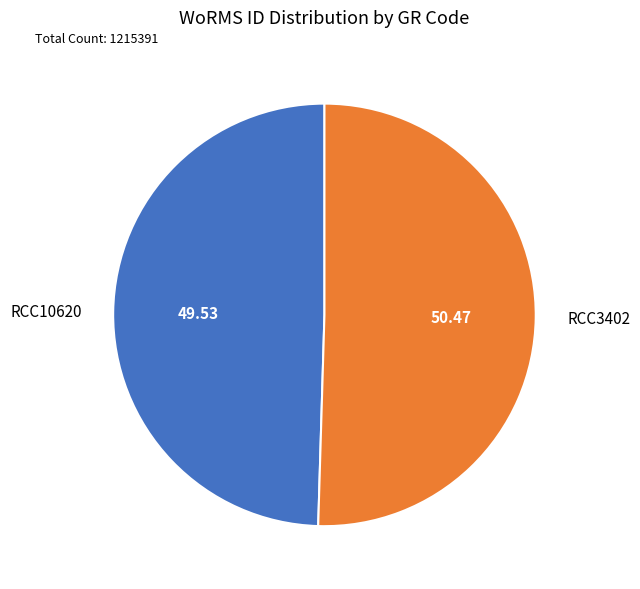

True or false: RCC3402 accounts for 65% of the total.

False